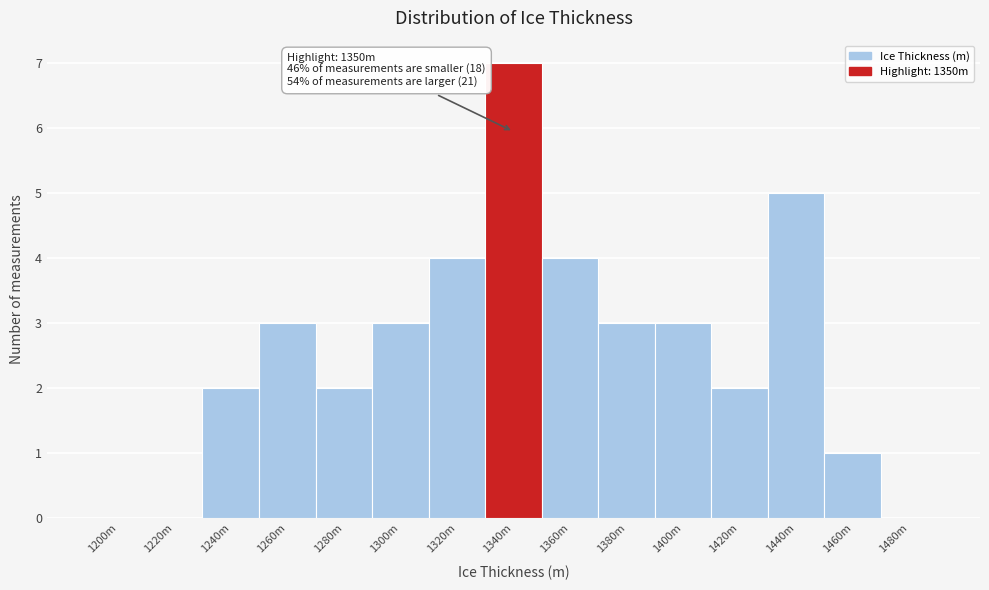

Reading left to right, list all the values displayed in this chart.

1200m=0	1220m=0	1240m=2	1260m=3	1280m=2	1300m=3	1320m=4	1340m=7	1360m=4	1380m=3	1400m=3	1420m=2	1440m=5	1460m=1	1480m=0